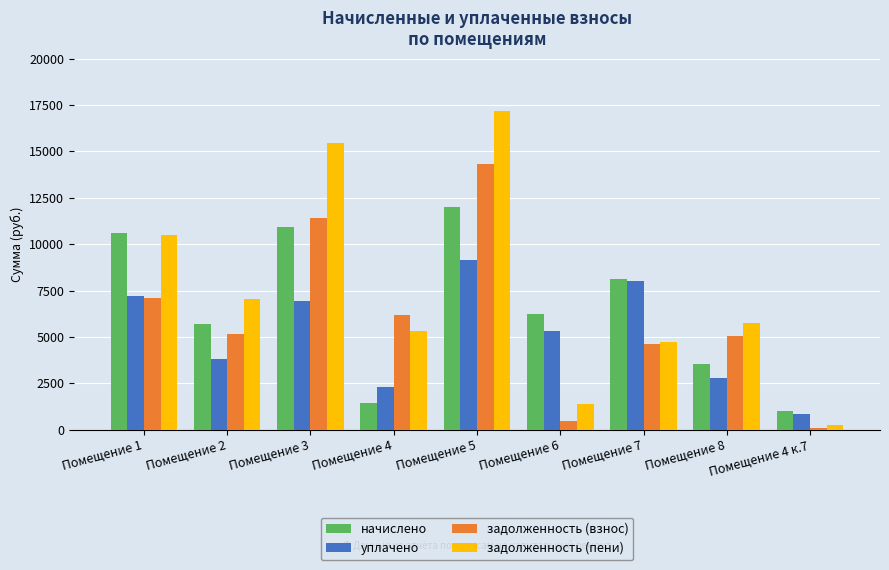

What is the value of the уплачено bar at the 5th from the left?

9143.6